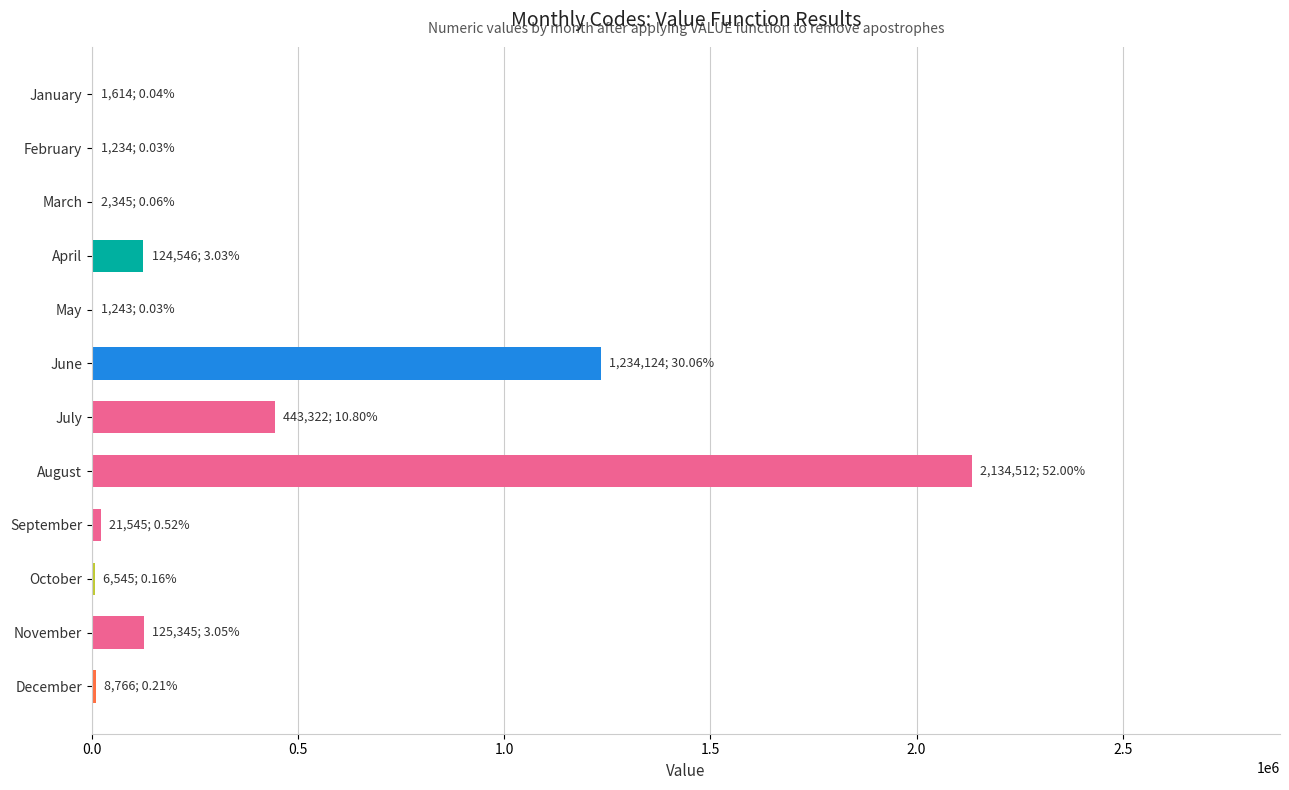

The chart shows a value of 124546 at April. True or false?

True